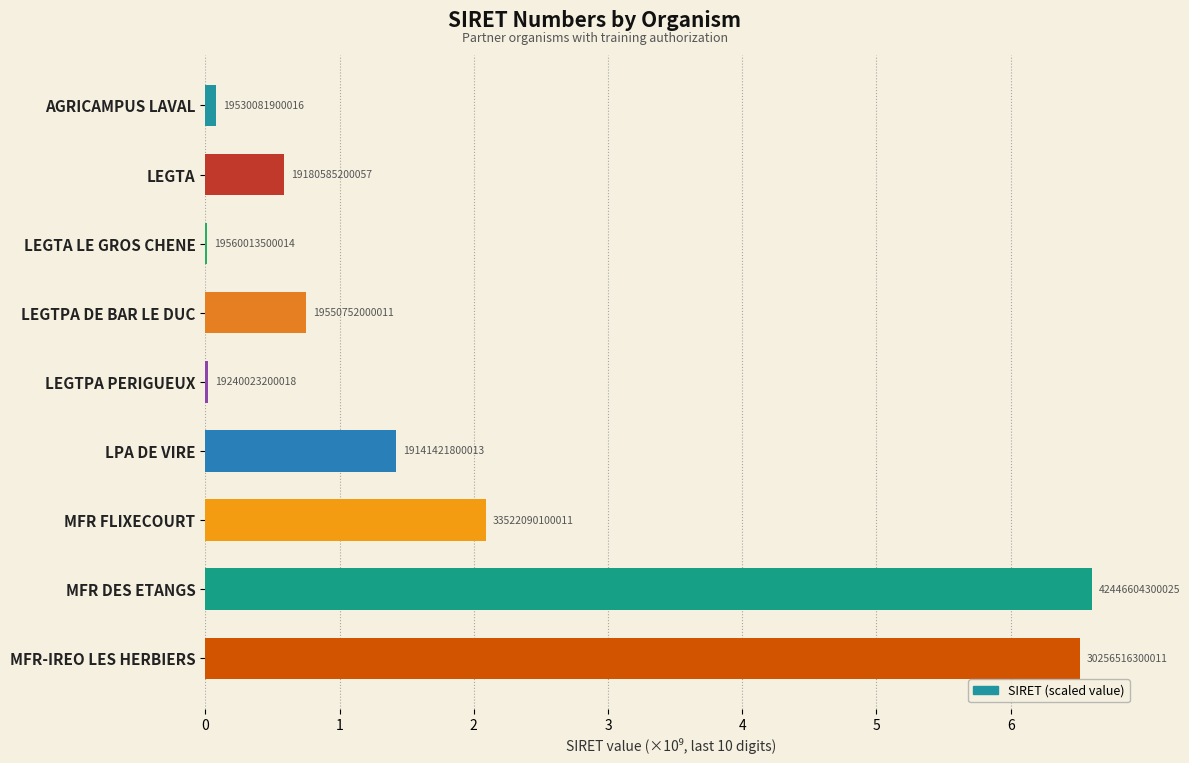

Rank the categories by value from lowest to highest.

LEGTA LE GROS CHENE, LEGTPA PERIGUEUX, AGRICAMPUS LAVAL, LEGTA, LEGTPA DE BAR LE DUC, LPA DE VIRE, MFR FLIXECOURT, MFR-IREO LES HERBIERS, MFR DES ETANGS